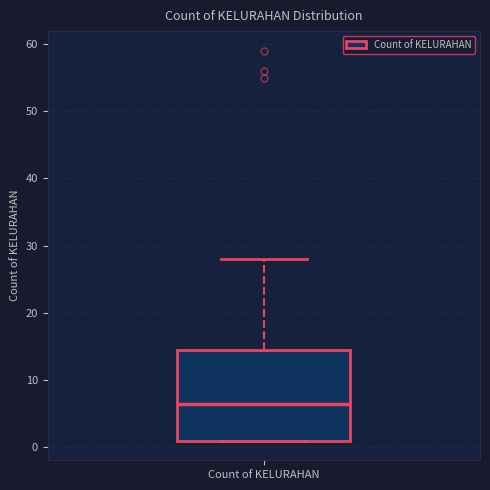

Read this box plot against the y-axis: the position of the median line, the range covered by the box, and the ends of both whiskers. The values are not printed on the chart, so give them approximately, as read against the axis.

median 7, box 1 to 15, whiskers 1 to 28